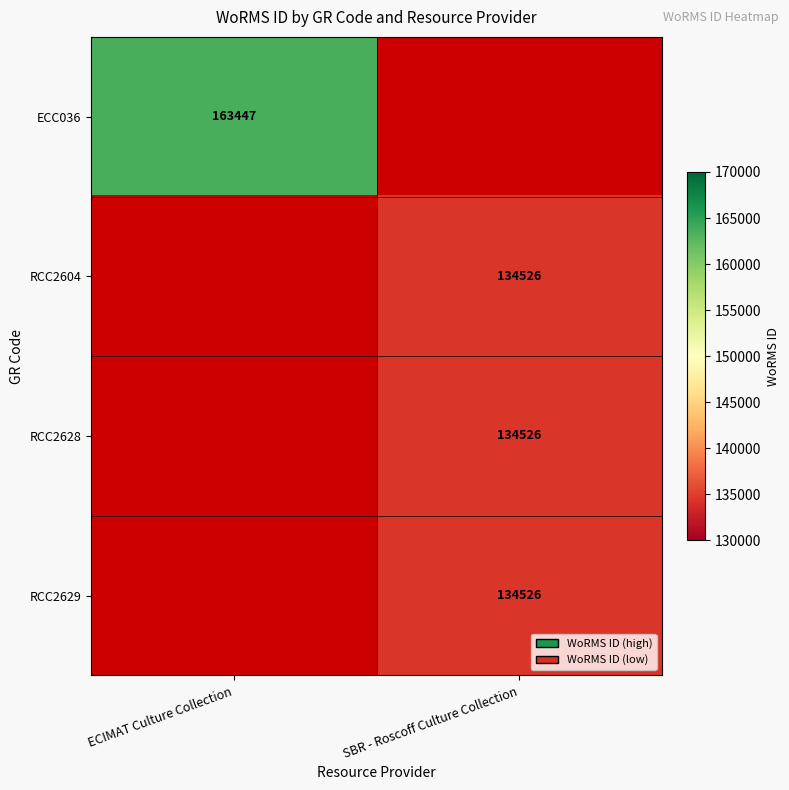

Is it true that RCC2629 equals 134526 at SBR - Roscoff Culture Collection?

True